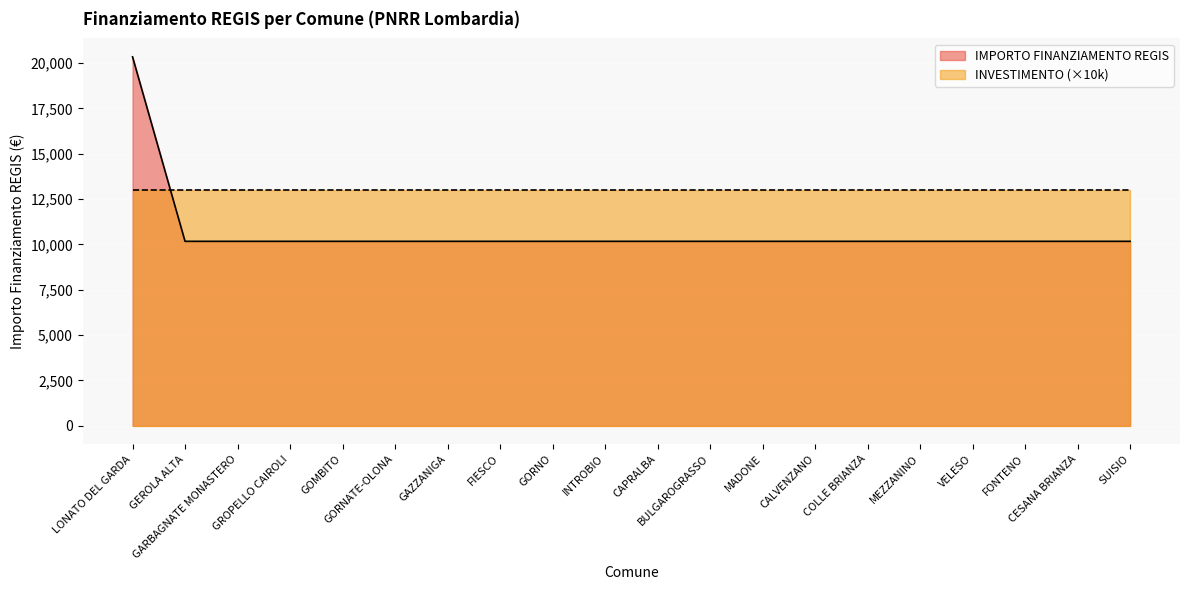

Reading right to left, transcribe all the data shown in this chart.

SUISIO=10172	CESANA BRIANZA=10172	FONTENO=10172	VELESO=10172	MEZZANINO=10172	COLLE BRIANZA=10172	CALVENZANO=10172	MADONE=10172	BULGAROGRASSO=10172	CAPRALBA=10172	INTROBIO=10172	GORNO=10172	FIESCO=10172	GAZZANIGA=10172	GORNATE-OLONA=10172	GOMBITO=10172	GROPELLO CAIROLI=10172	GARBAGNATE MONASTERO=10172	GEROLA ALTA=10172	LONATO DEL GARDA=20344